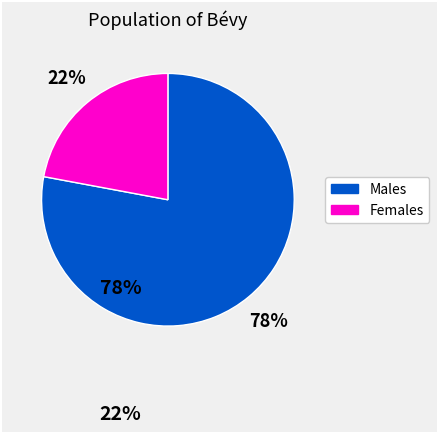

To the nearest percent, what is the average slice percentage?

50%